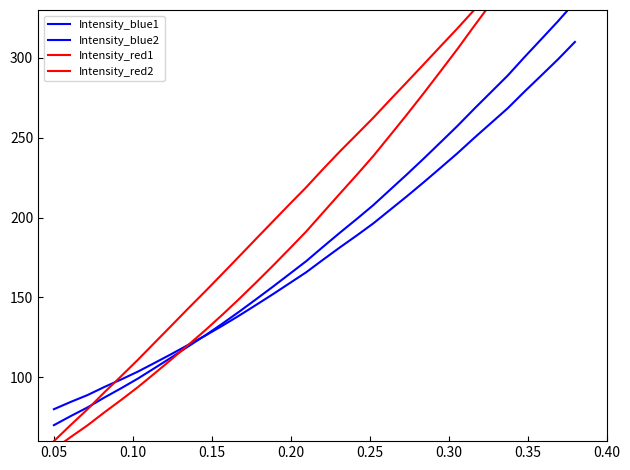

True or false: Intensity_red1 has more than 1 interior local peaks.

False